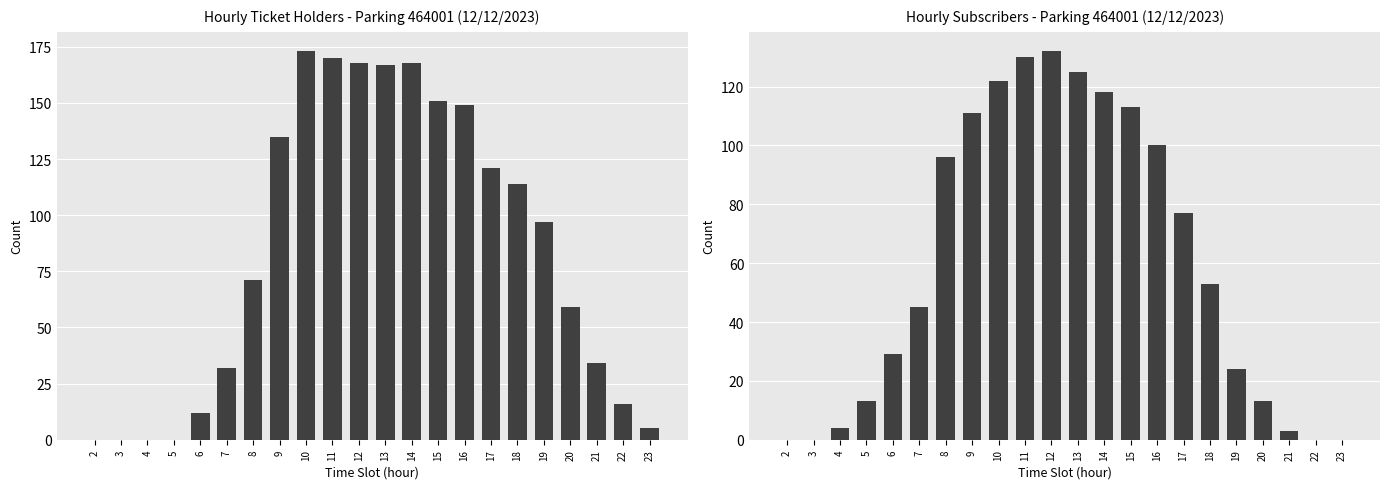

What is the difference between the NB_ABONNE values at 15 and 23?

113